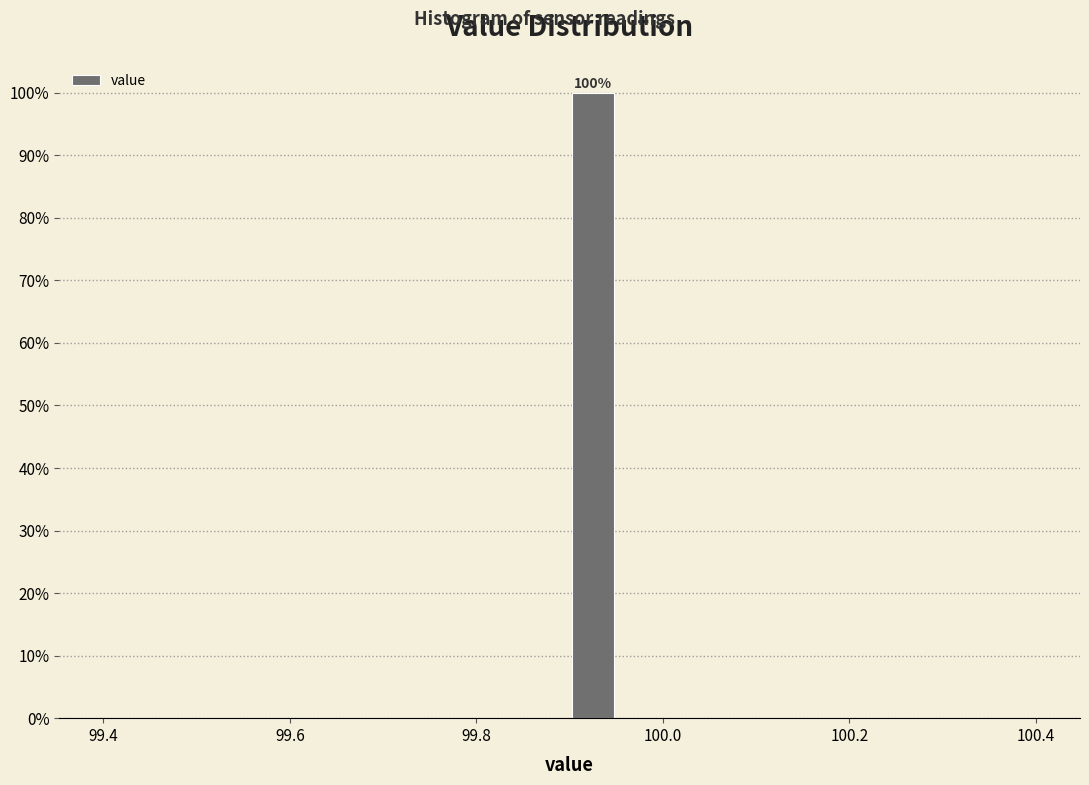

Read against the x-axis, roughly where is the centre of the tallest bar?

99.92